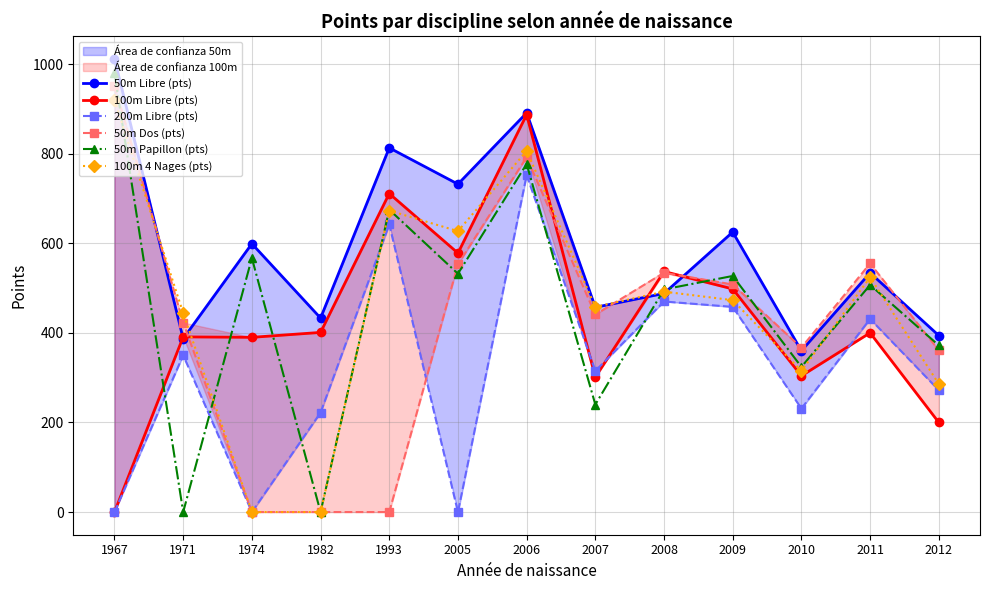

True or false: 100m 4 Nages (pts) has a value of 101 at 2012.

False